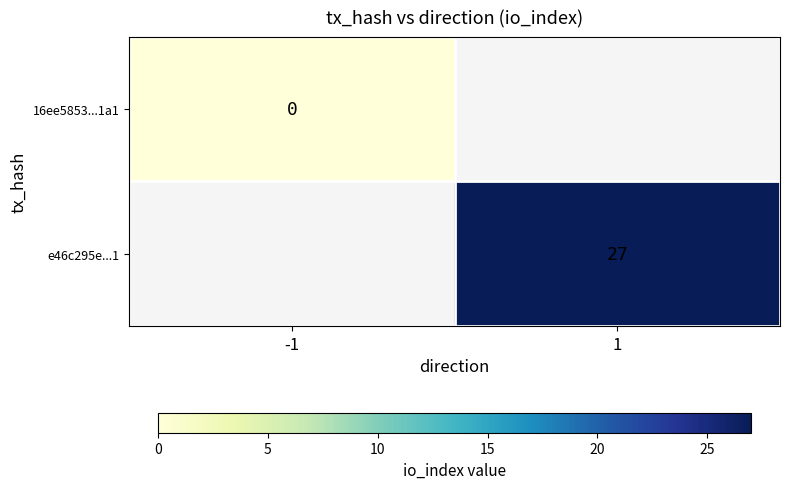

True or false: e46c295e...1 has a value of 12 at 1.

False